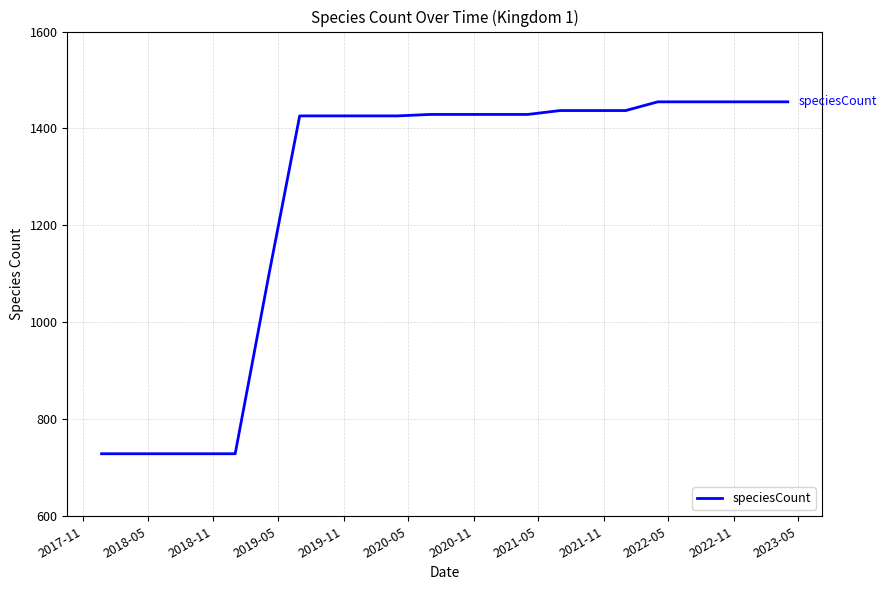

What is the difference between the maximum and minimum values?

726